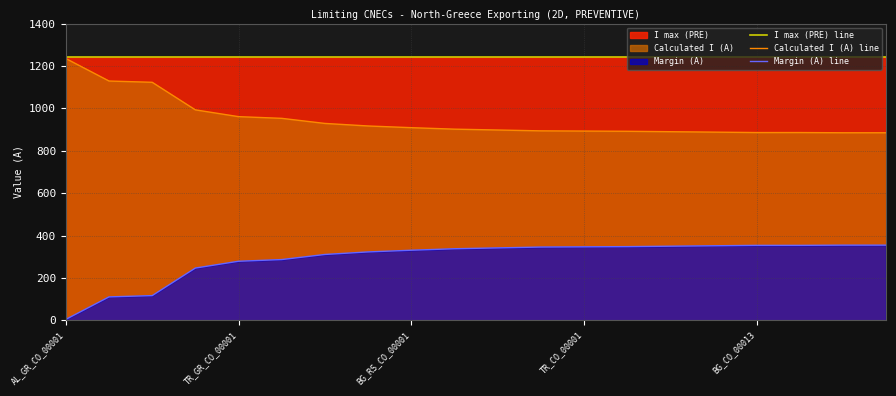

Is it true that Margin (A) line equals 380 at 5?

False